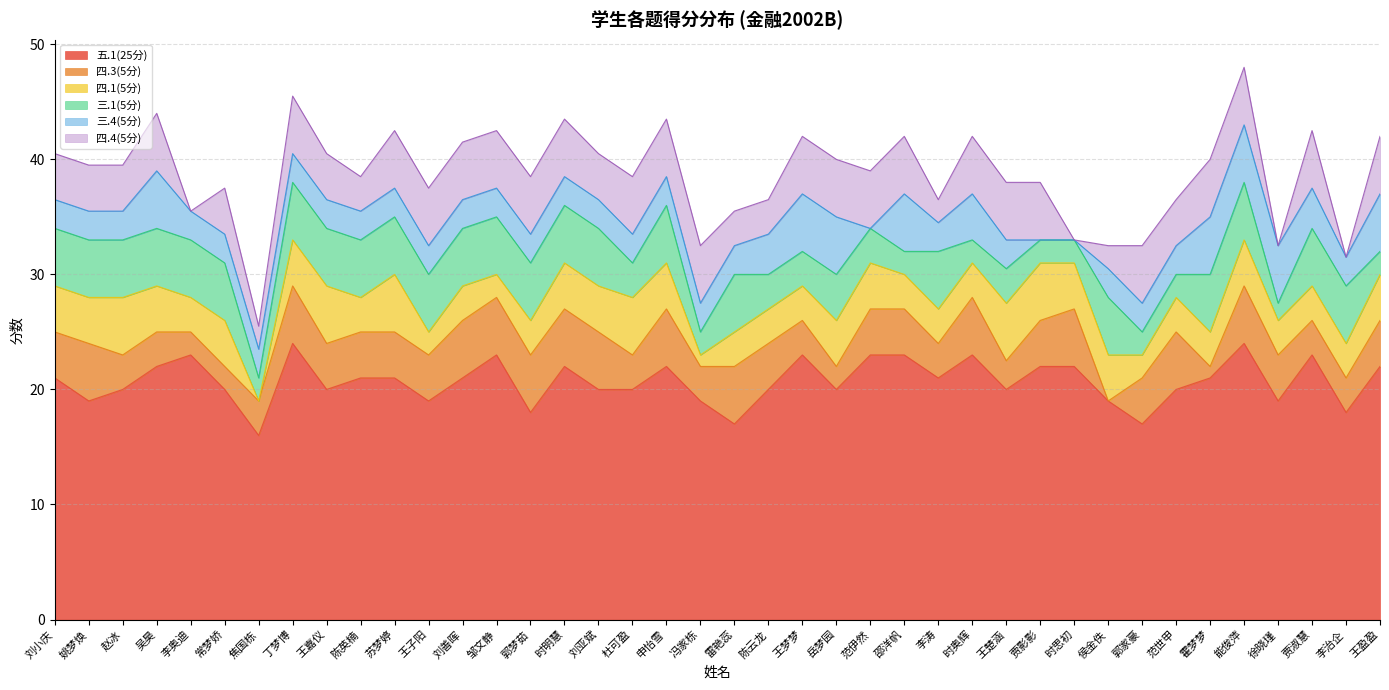

What value does the 三.1(5分) series have at 徐晓瑾?

1.5